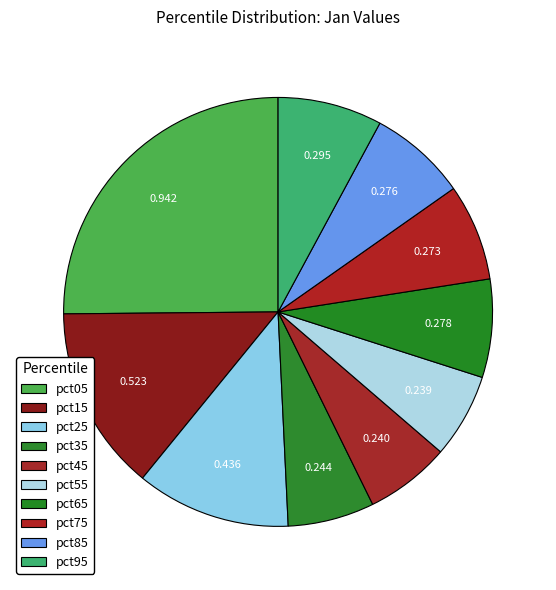

To the nearest percent, what is the difference between the pct05 and pct25 slice percentages?

14%